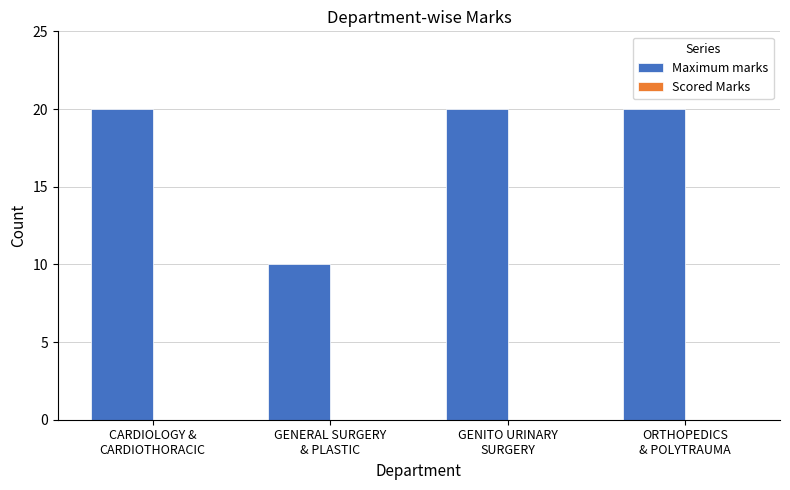

Reading left to right, what are all the values shown in this chart?

20	10	20	20